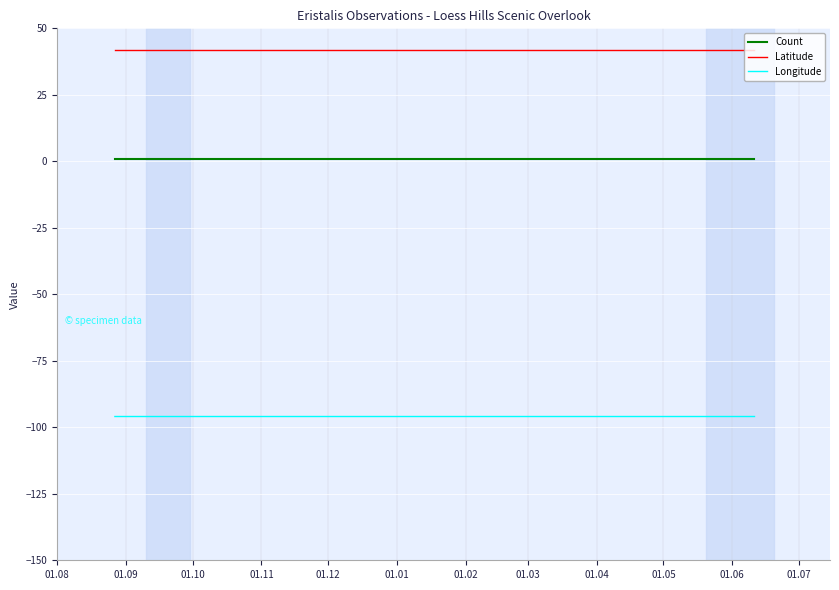

What is the sum of all Count values?

3.0